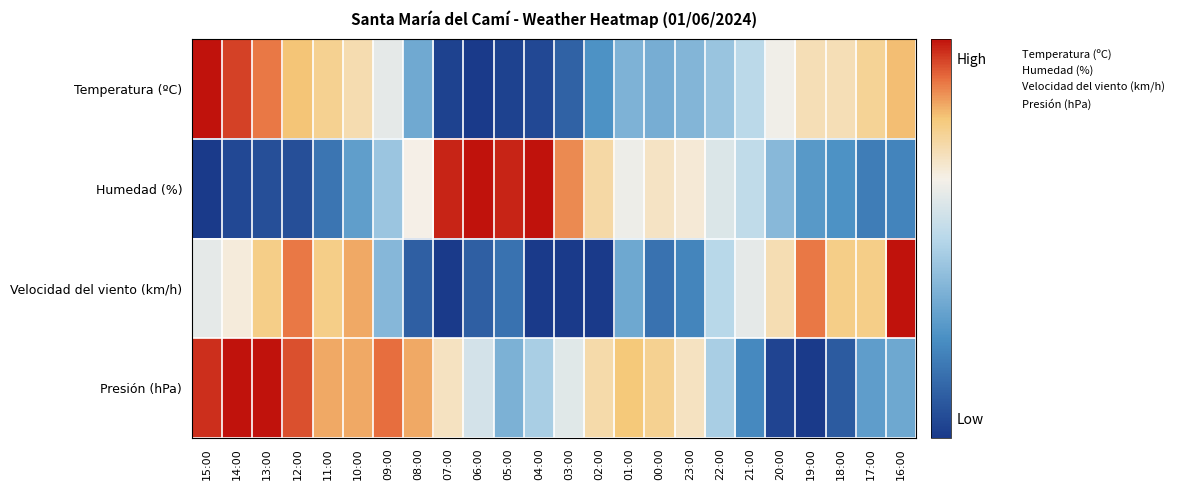

Count the number of data series in this chart.

4